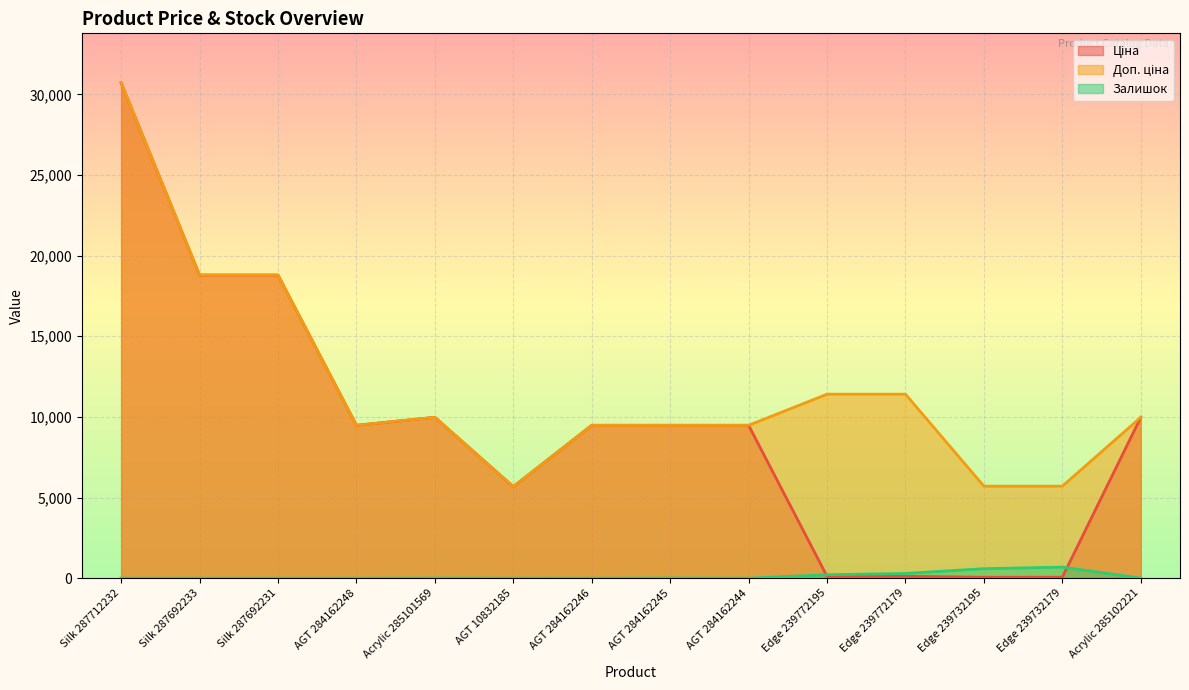

How many values in the Доп. ціна series are below 9974?

7